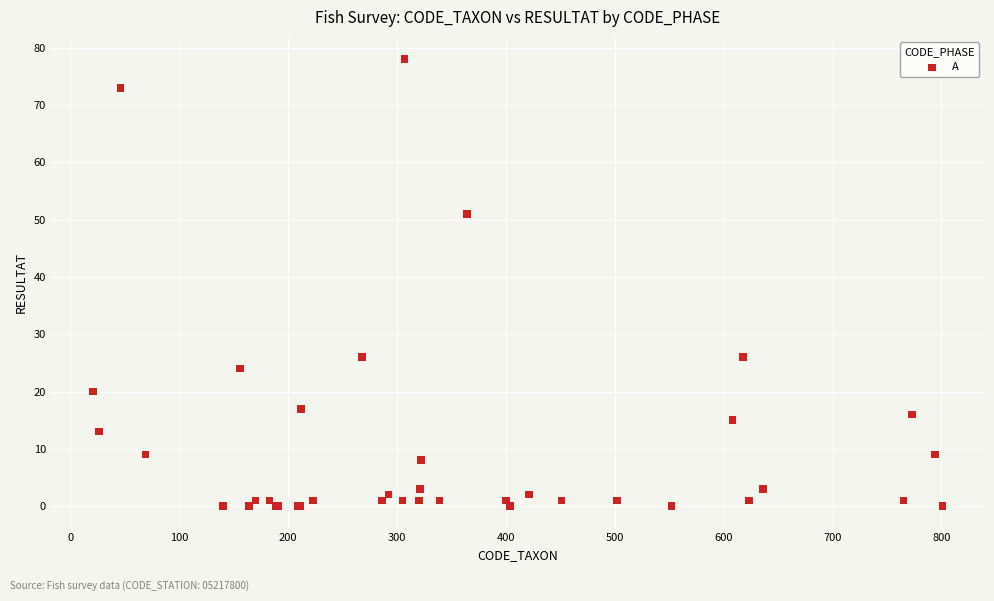

What Y value in the scatter plot is closest to 39?

51